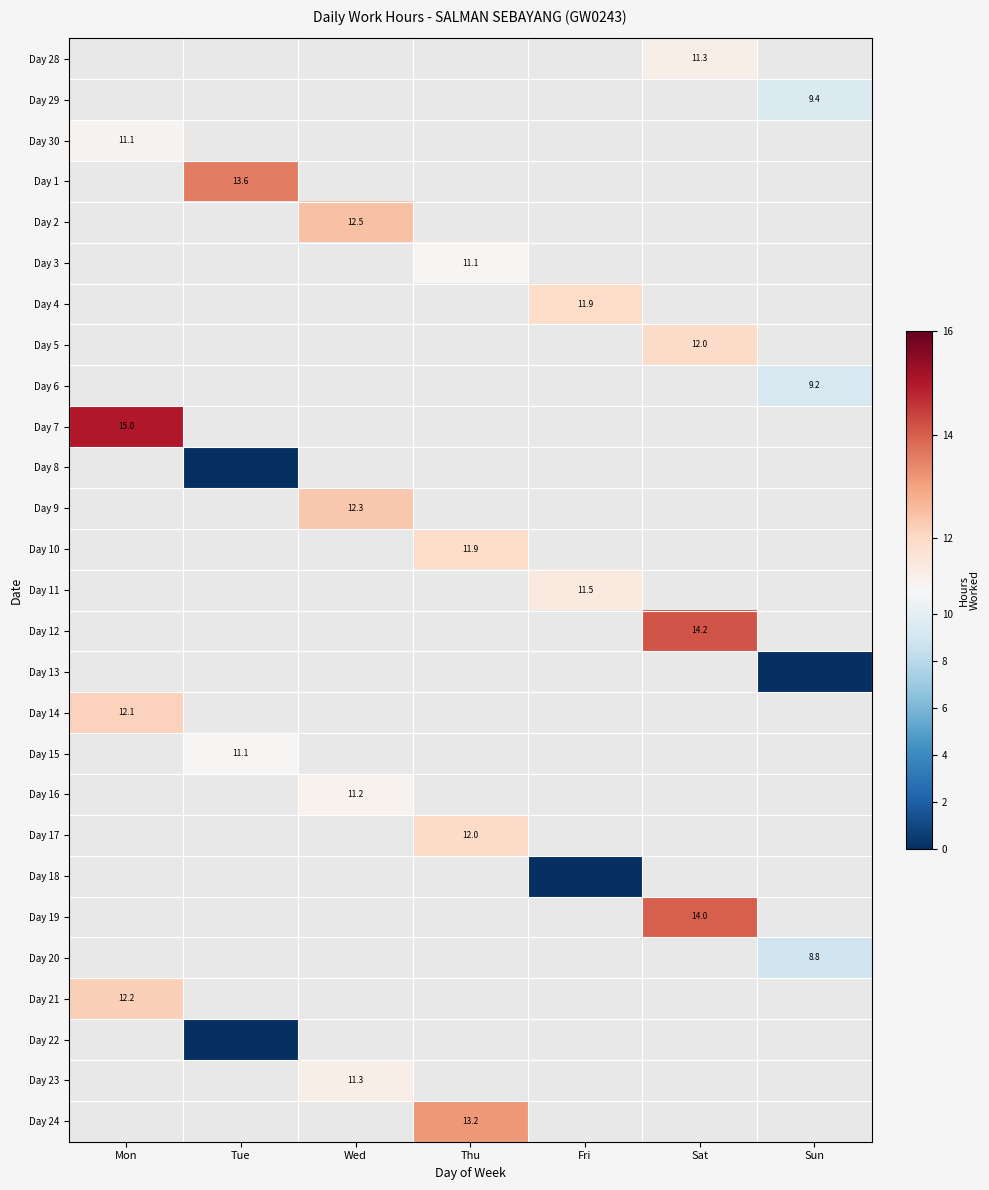

True or false: Day 30 has a value of 11.1 at Mon.

True